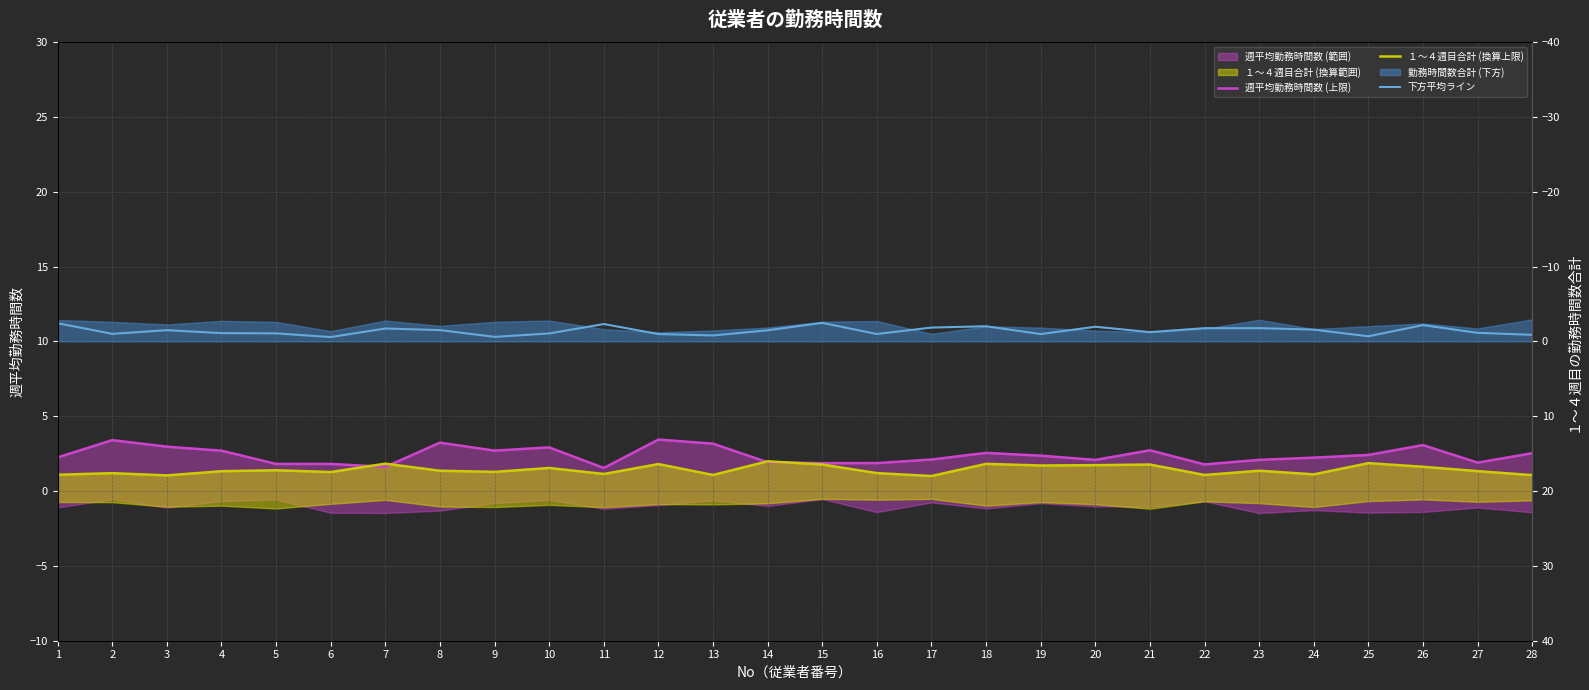

Between 13 and 12, which is larger?

12